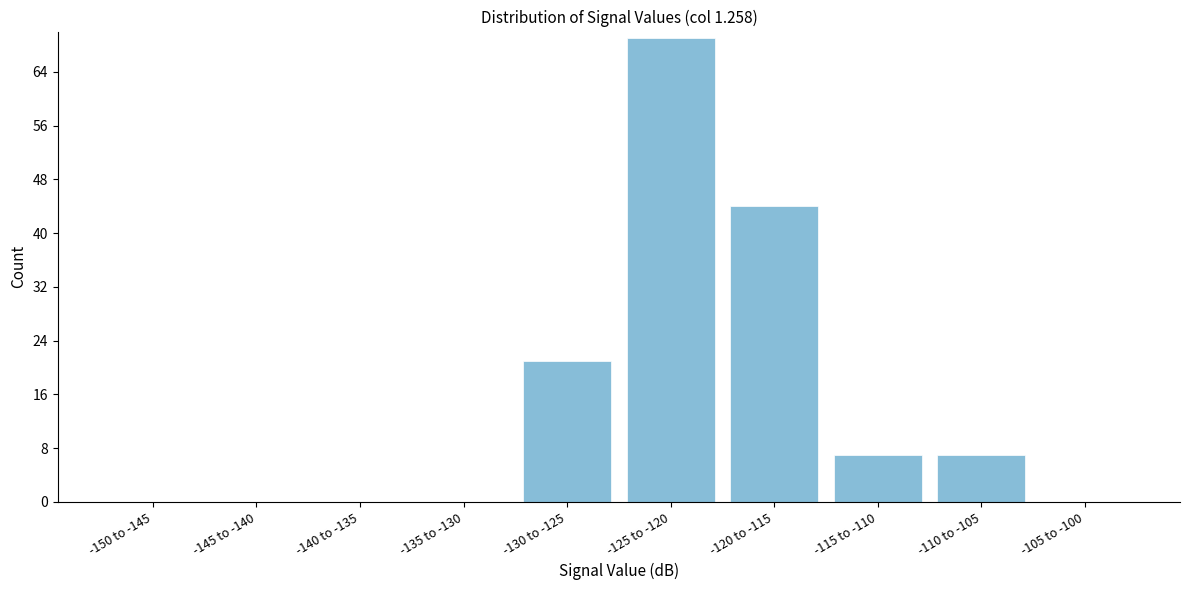

Reading right to left, what are all the values shown in this chart?

-105 to -100=0	-110 to -105=7	-115 to -110=7	-120 to -115=44	-125 to -120=69	-130 to -125=21	-135 to -130=0	-140 to -135=0	-145 to -140=0	-150 to -145=0